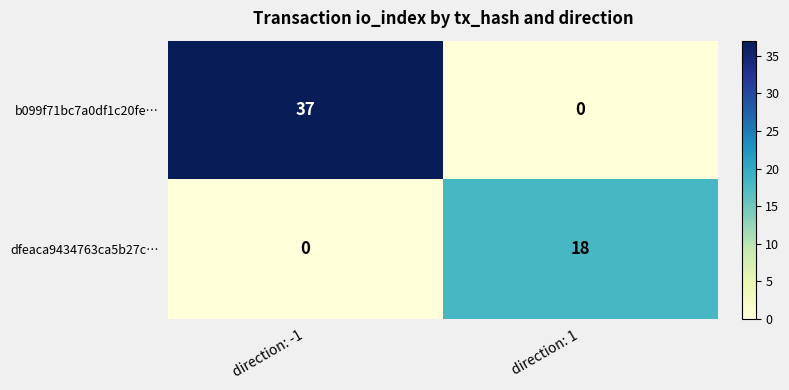

How many series are shown in this chart?

2